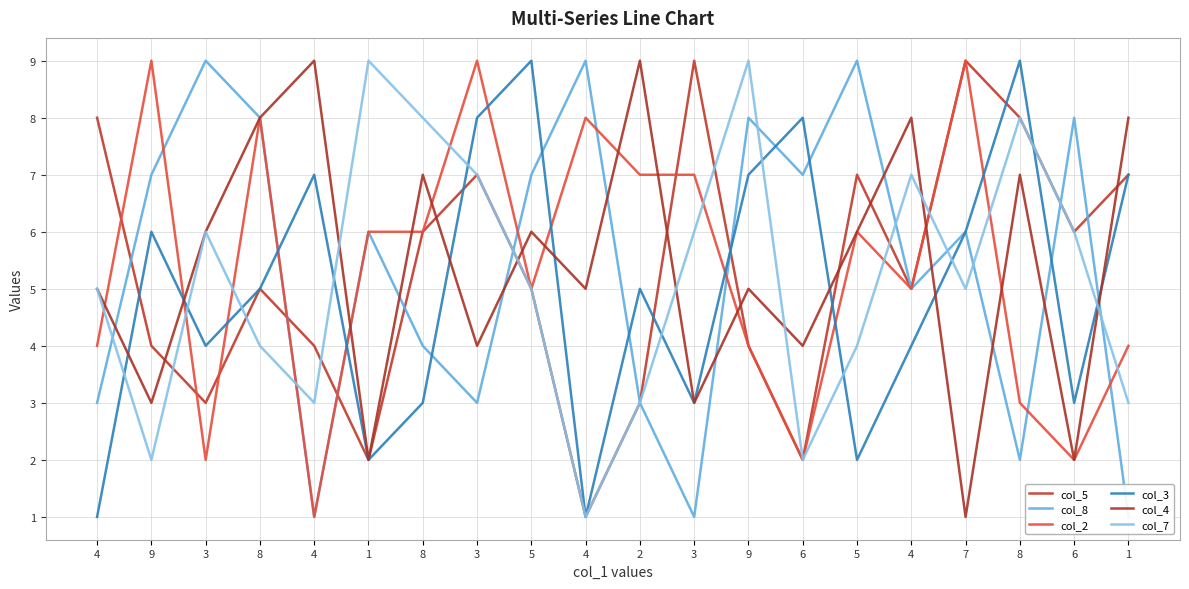

True or false: col_5 has a value of 6 at 8.

True